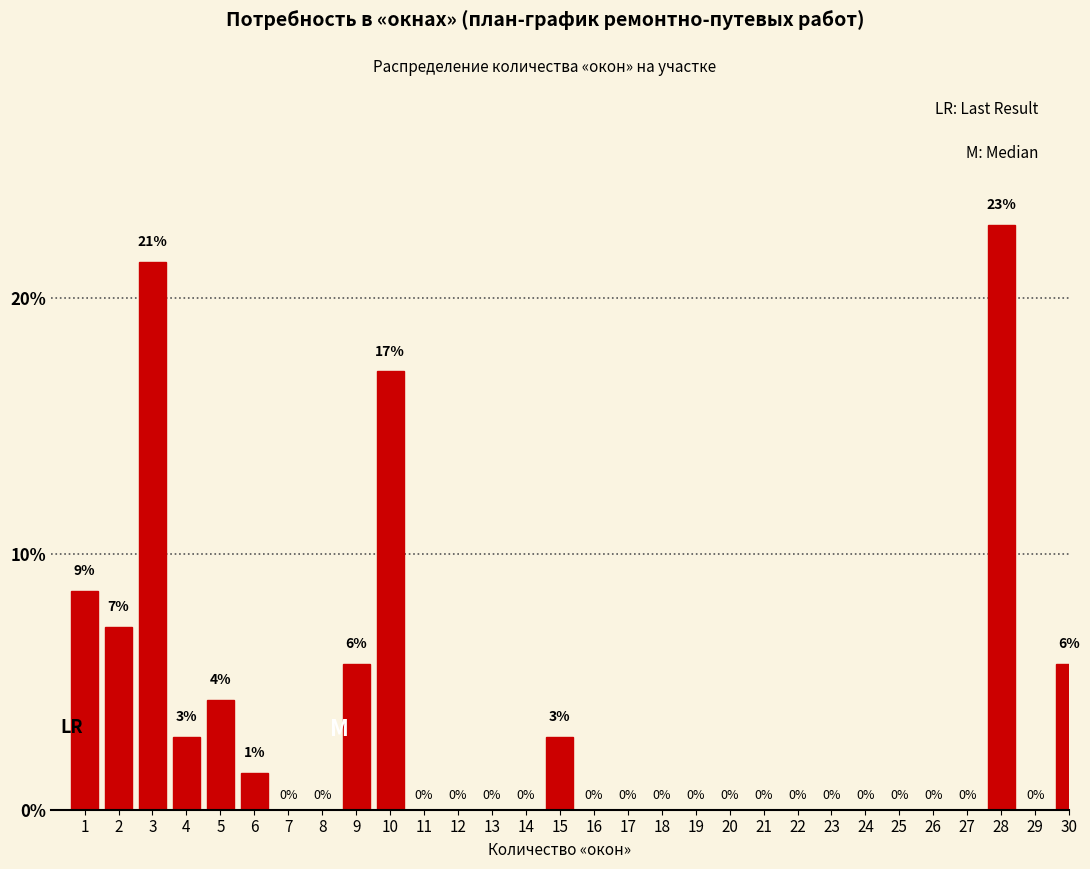

What is the sum of all values?

100.0